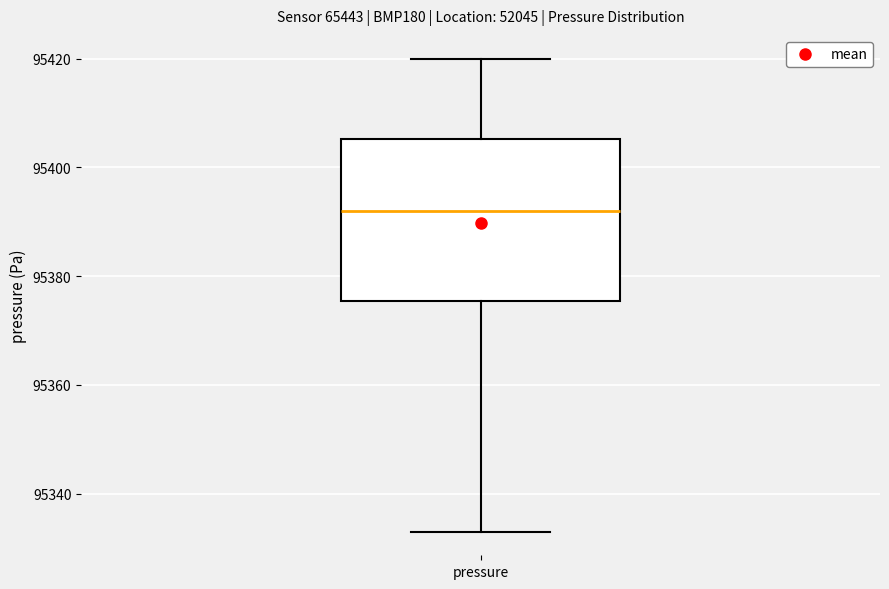

Where does the median line of the box for pressure sit on the y-axis? The values are not printed on the chart, so give them approximately, as read against the axis.

95392